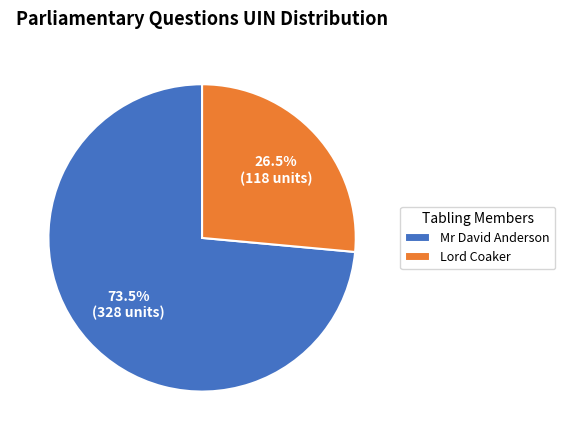

Which has a higher value, Mr David Anderson or Lord Coaker?

Mr David Anderson